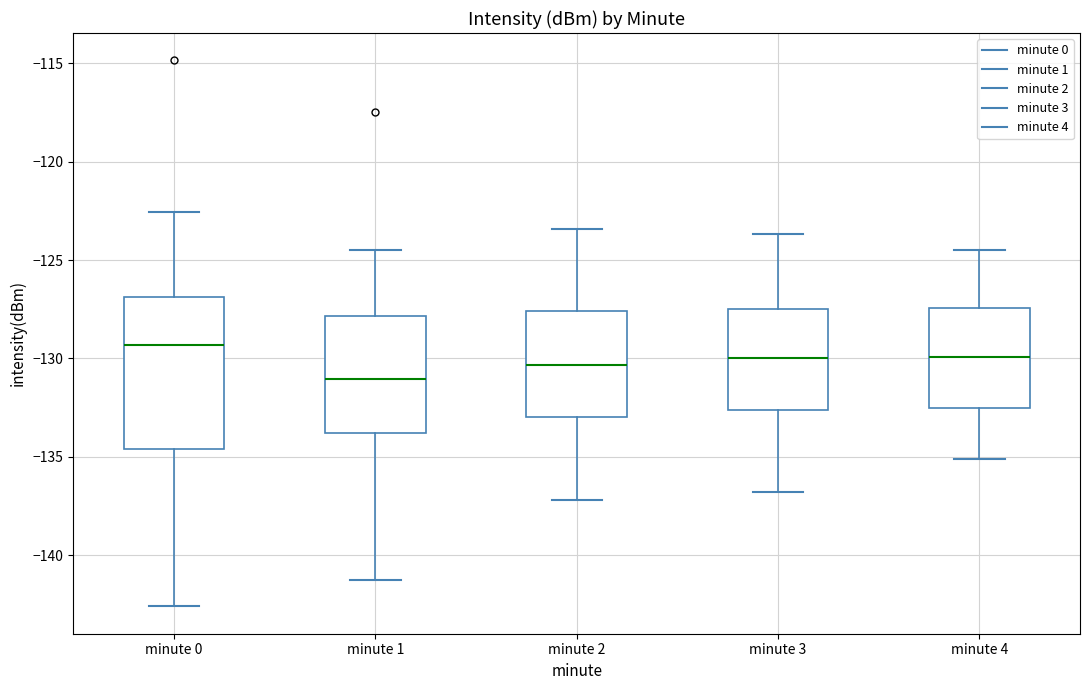

Which box's median line is the highest?

minute 0